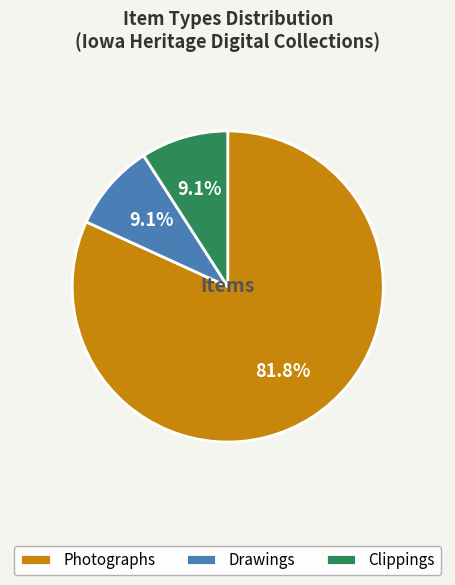

Between Clippings and Photographs, which is larger?

Photographs